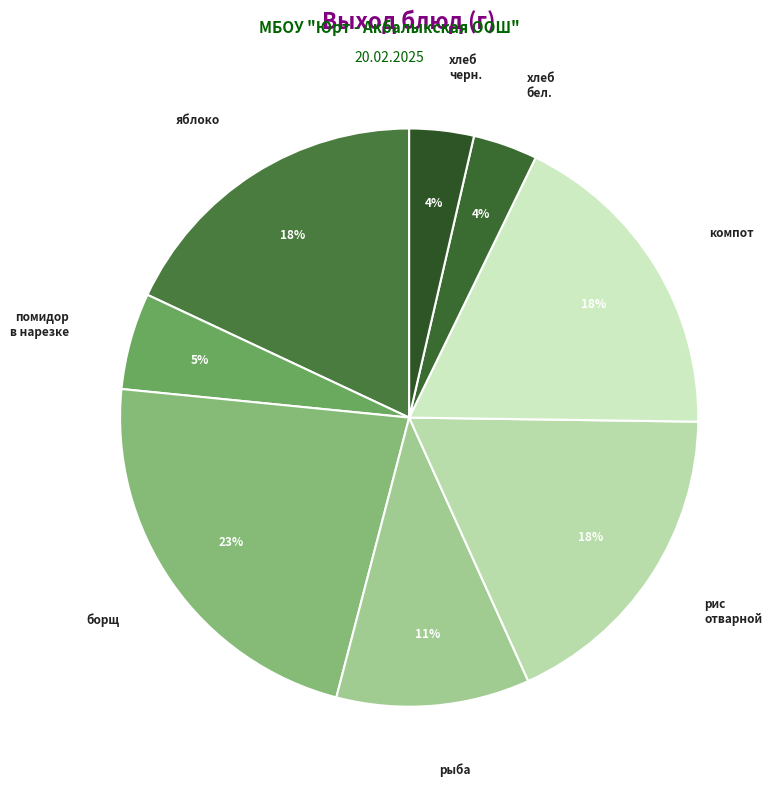

How many slices are in this pie chart?

8